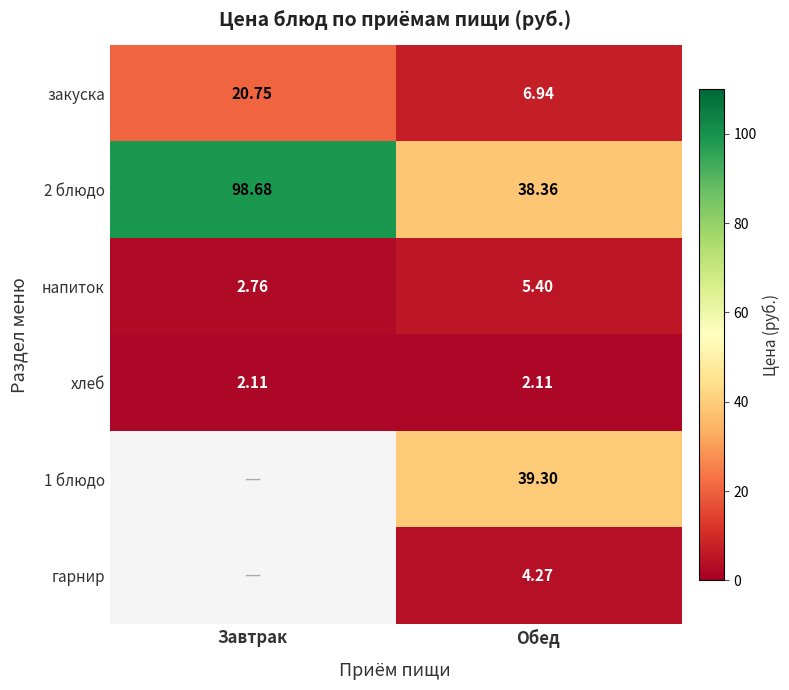

What is the spread (max minus min) of values at Обед?

37.2